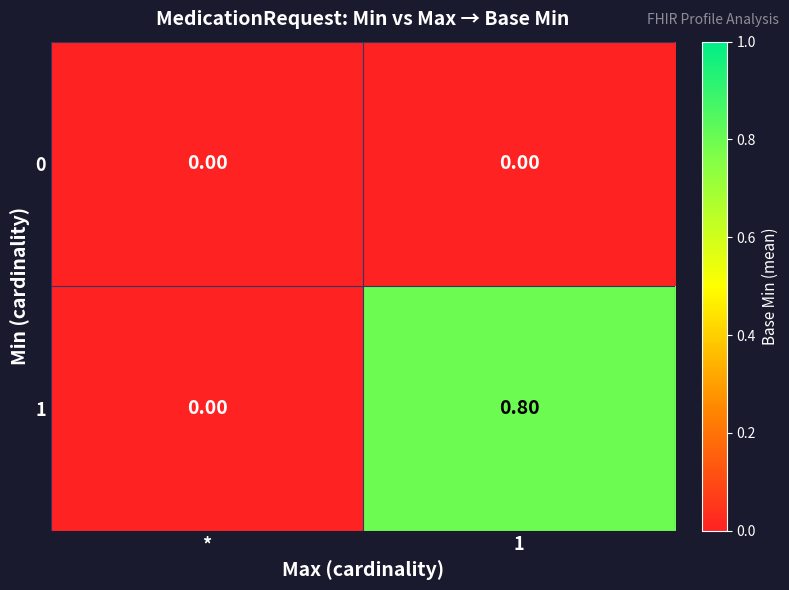

At 1, list the series in order from largest to smallest.

1, 0